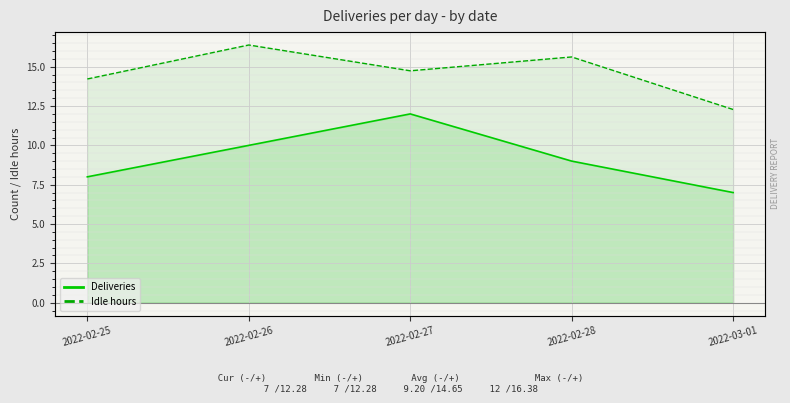

At which category does Deliveries reach its first local peak?

2022-02-27